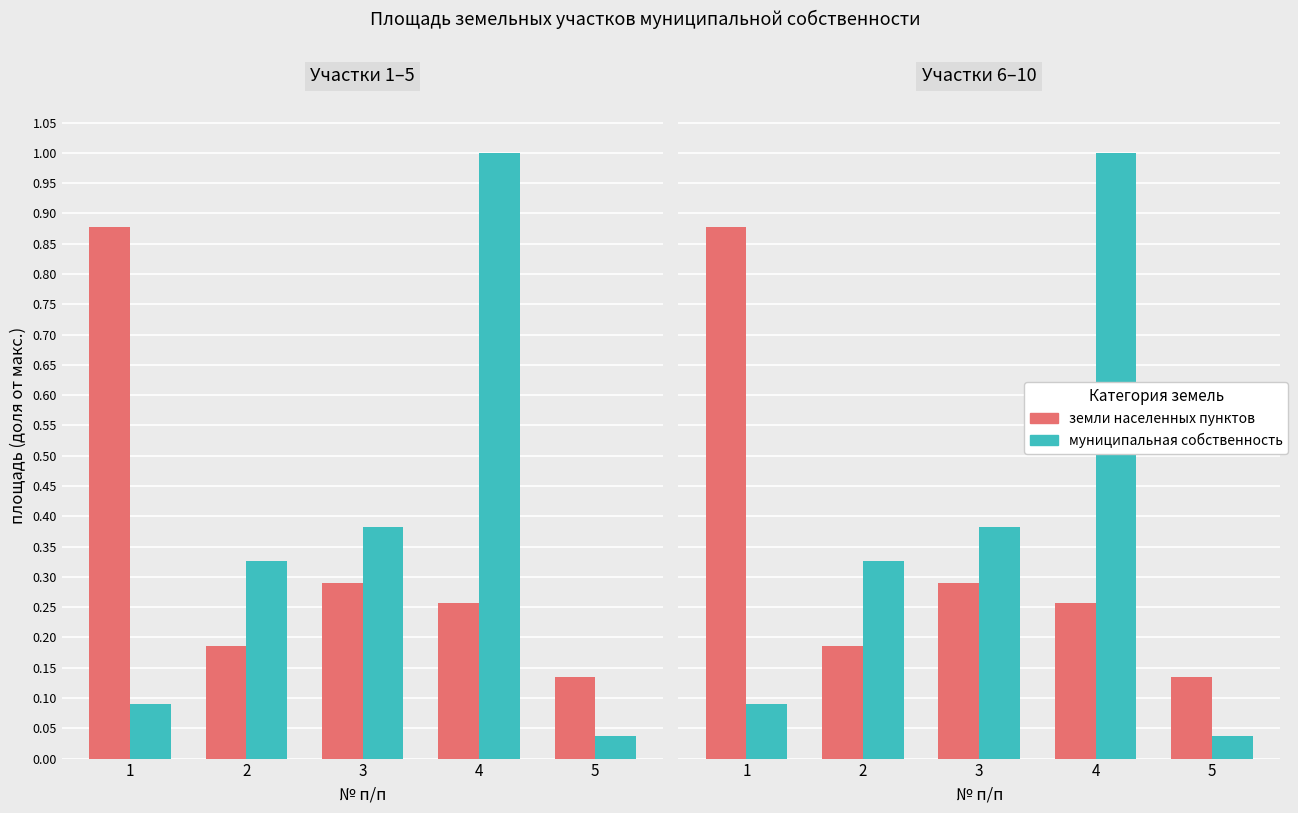

At 4, list the series in order from smallest to largest.

земли населенных пунктов, муниципальная собственность